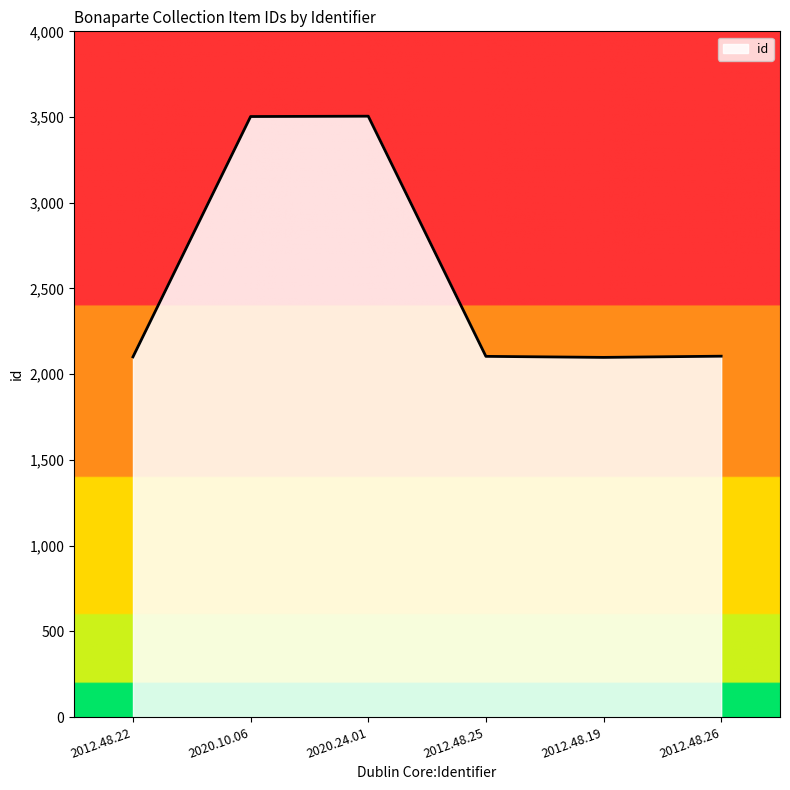

What is the sum of all values?

15416